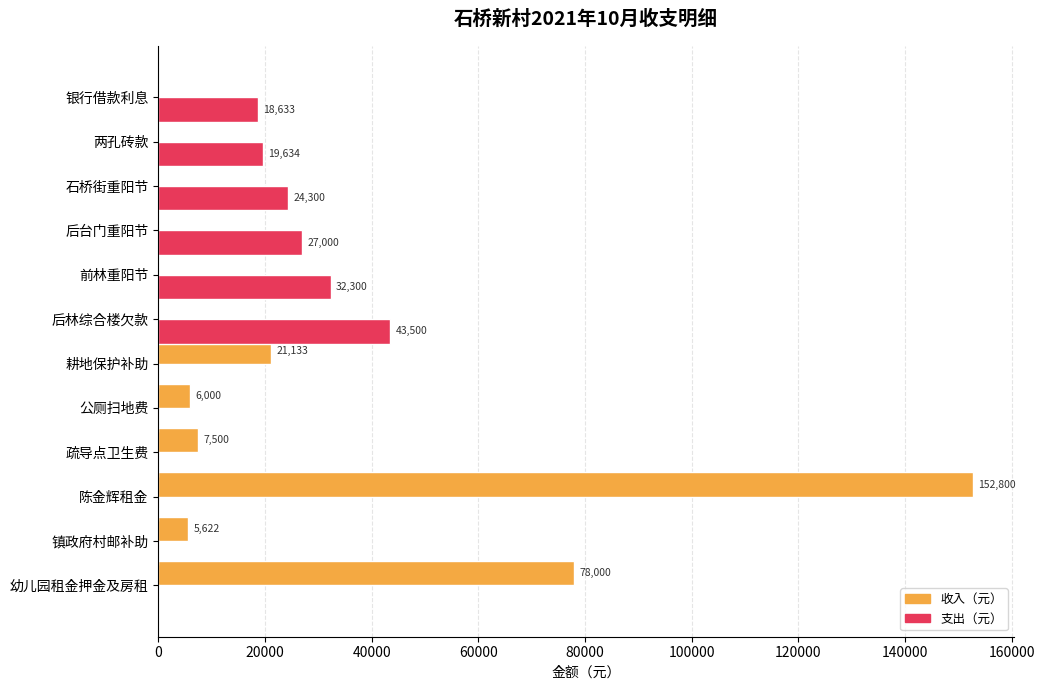

What is the approximate value of 支出（元） at 两孔砖款?

19634.4